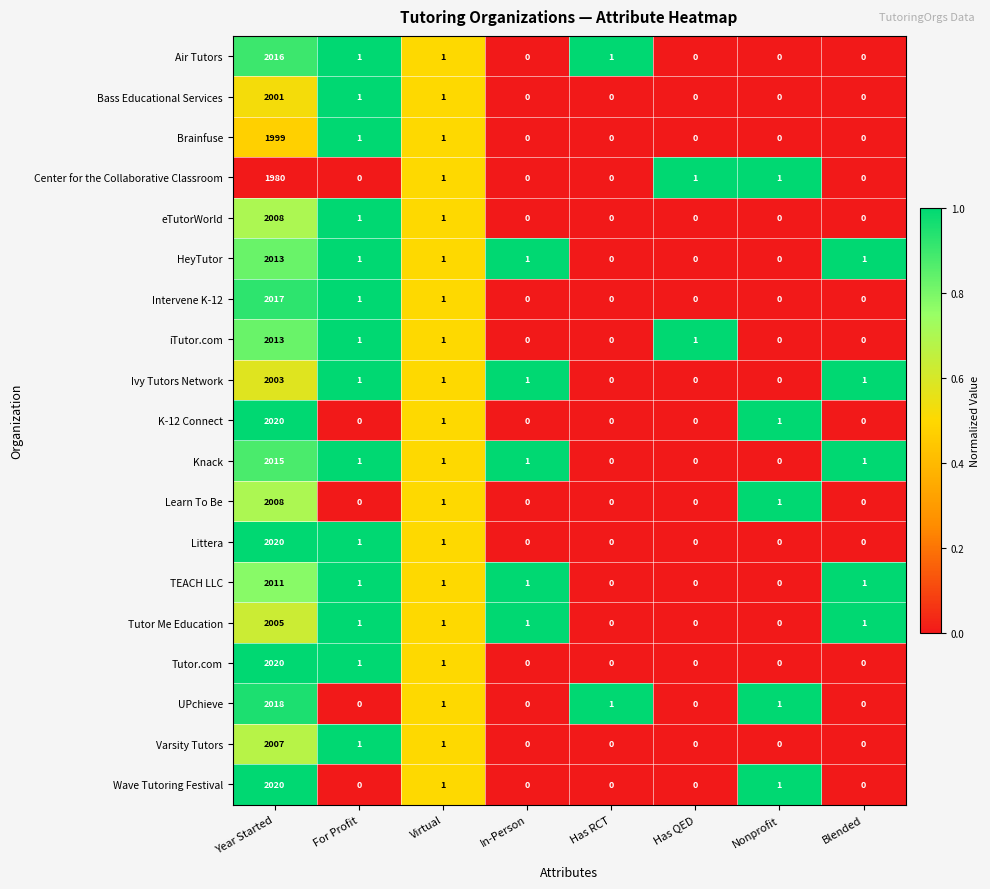

What is the sum of all UPchieve values?

2021